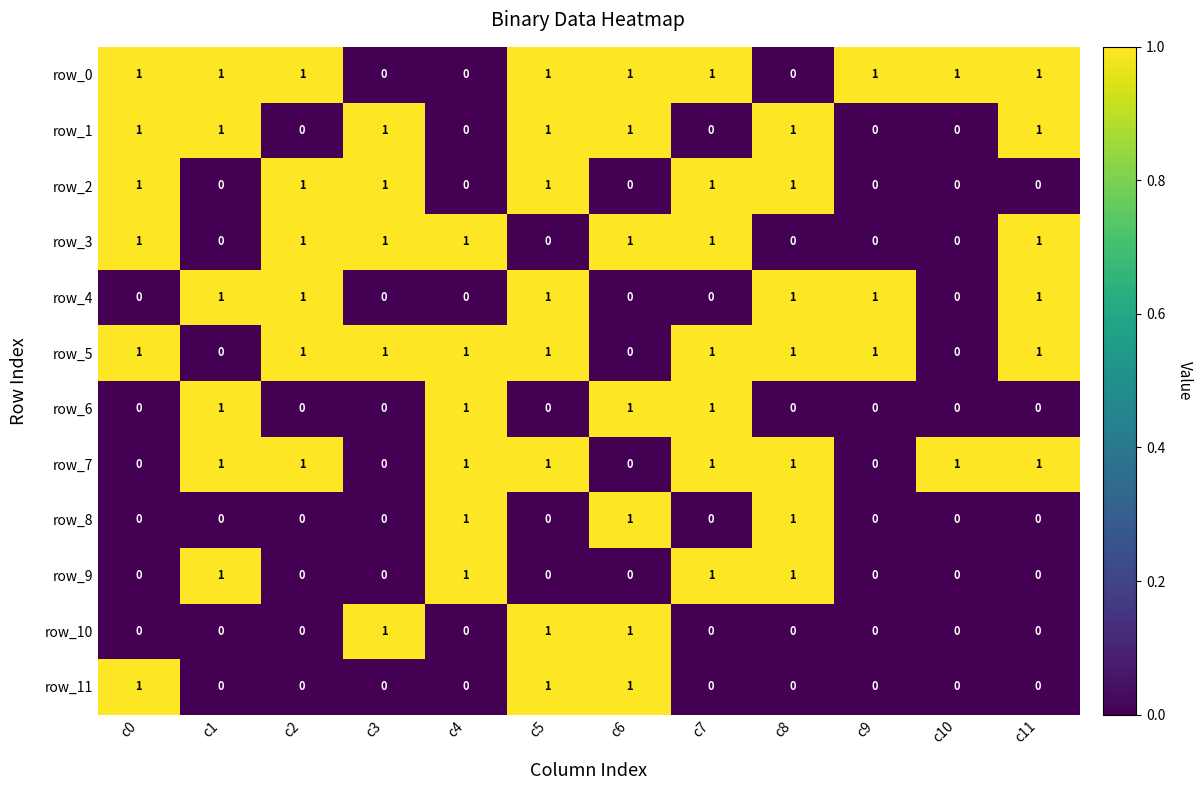

At which category is the sum across all series the highest?

c5